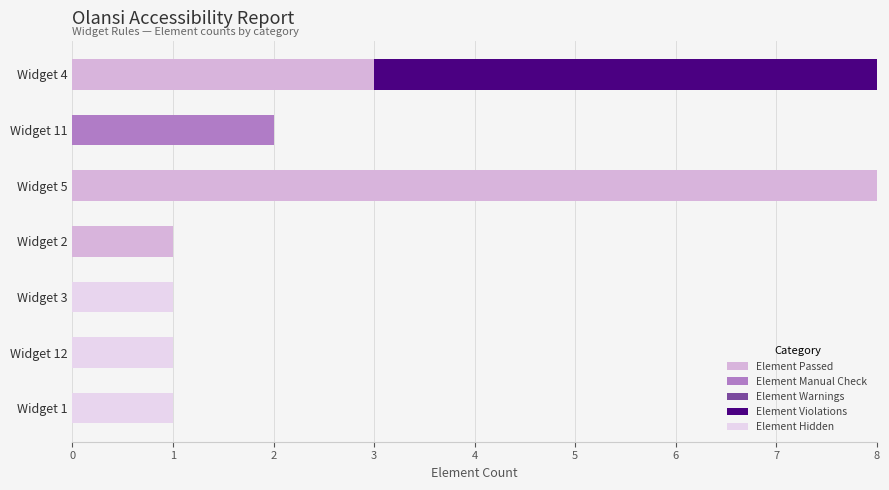

At which label is Element Passed closest to 4?

Widget 4